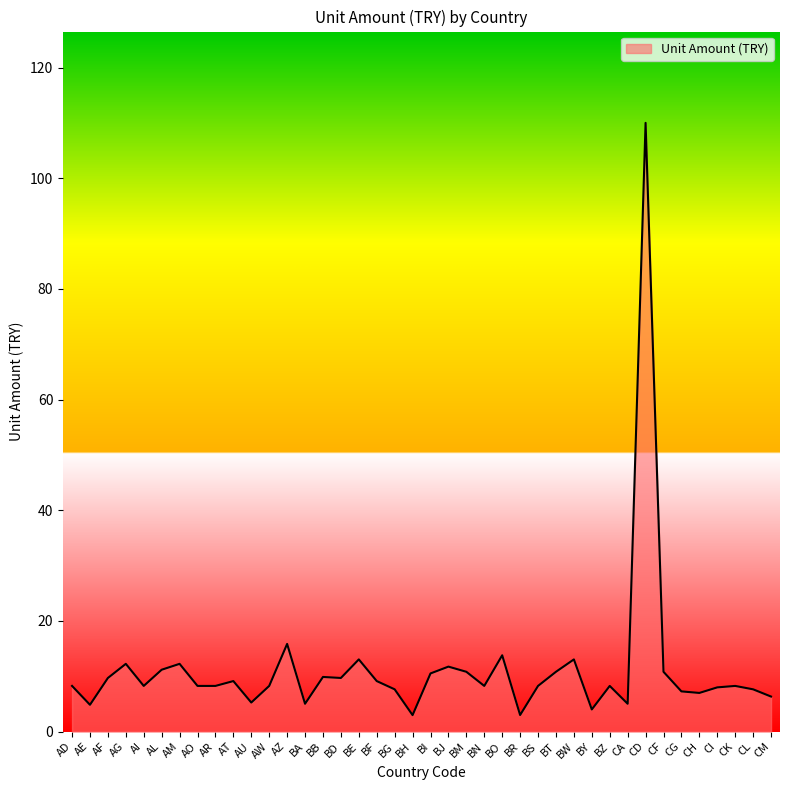

The chart shows a value of 5.0 at CA. True or false?

True